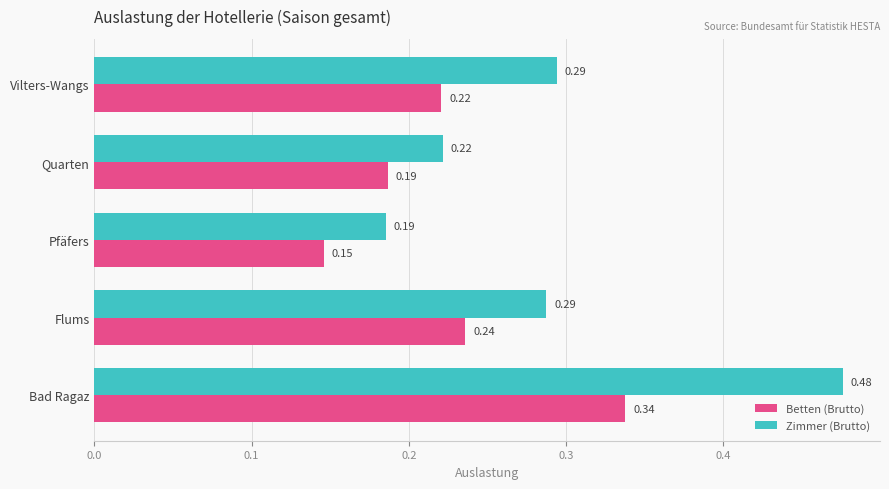

List the series in order of their overall mean, lowest first.

Betten (Brutto), Zimmer (Brutto)